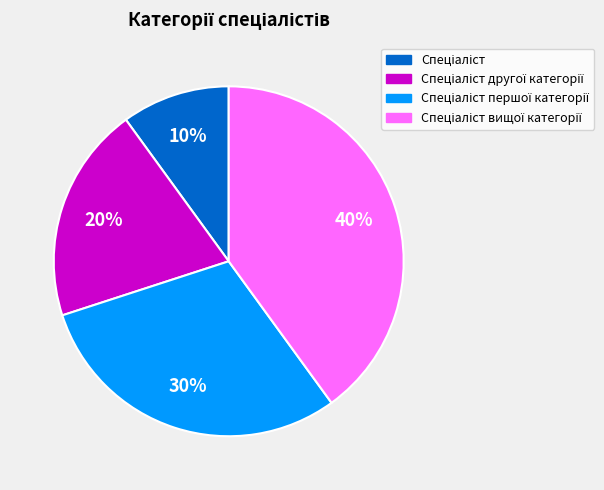

Is there a majority slice in this chart?

No